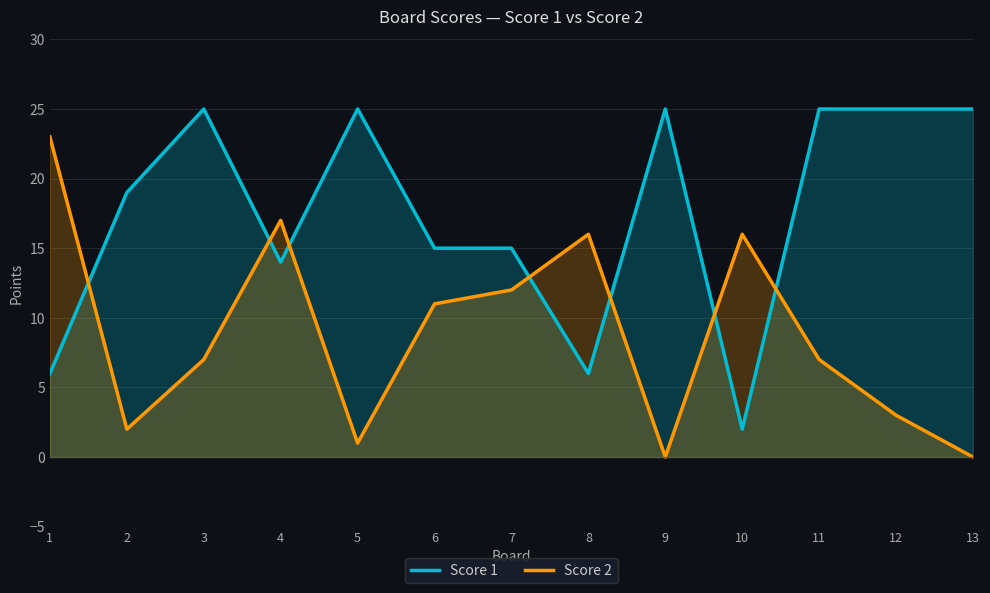

What is the sum of all Score 1 values?

227